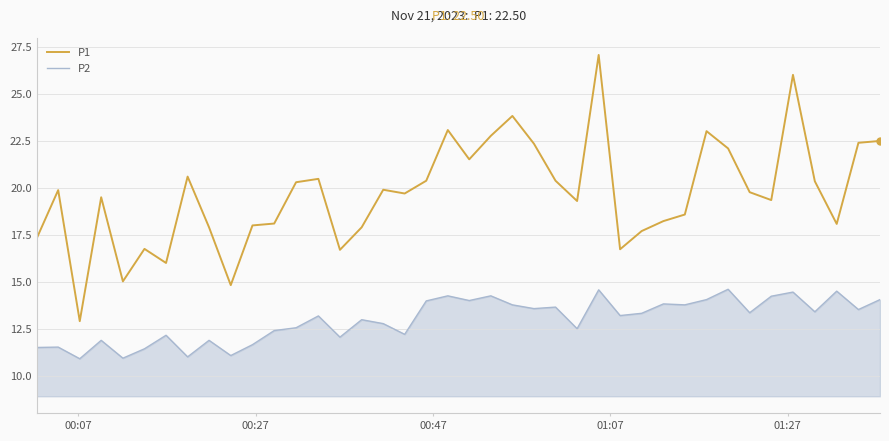

Which series has the largest total across all categories?

P1